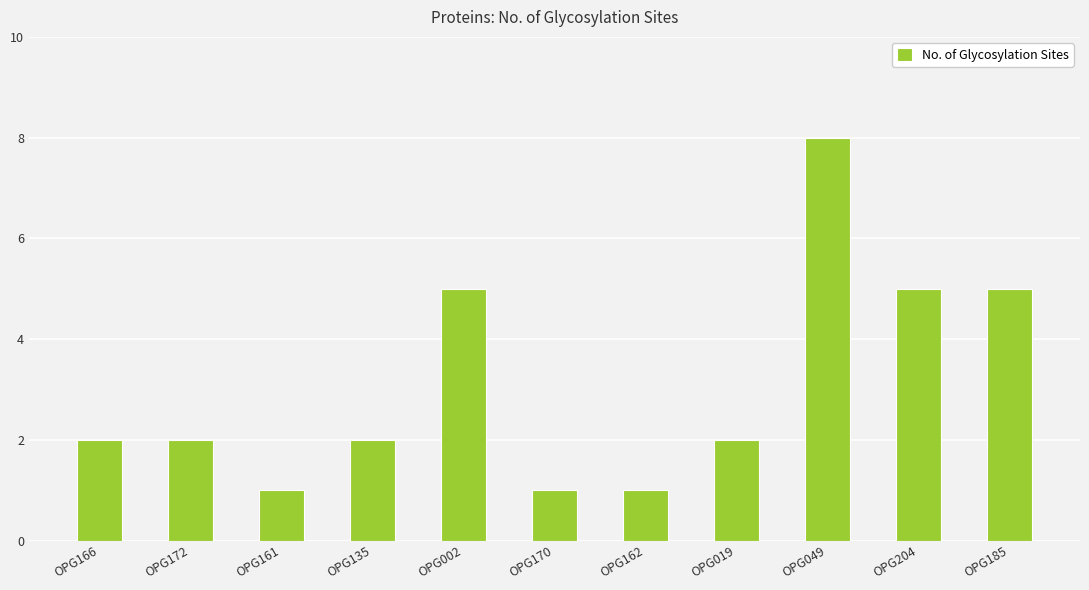

Reading left to right, what are all the values shown in this chart?

OPG166=2	OPG172=2	OPG161=1	OPG135=2	OPG002=5	OPG170=1	OPG162=1	OPG019=2	OPG049=8	OPG204=5	OPG185=5